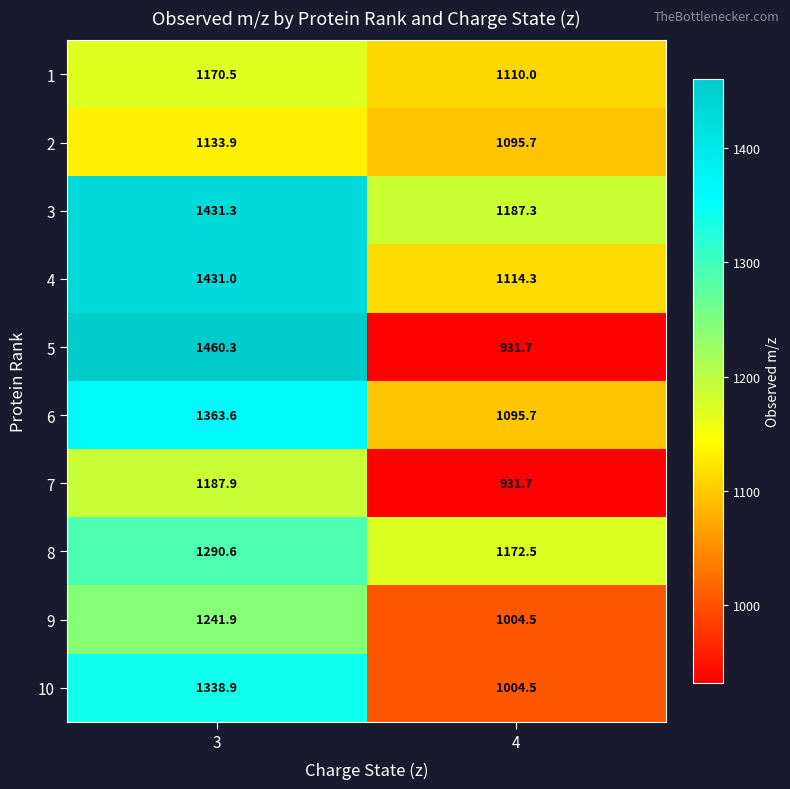

List the labels in order of 1 value, smallest first.

4, 3